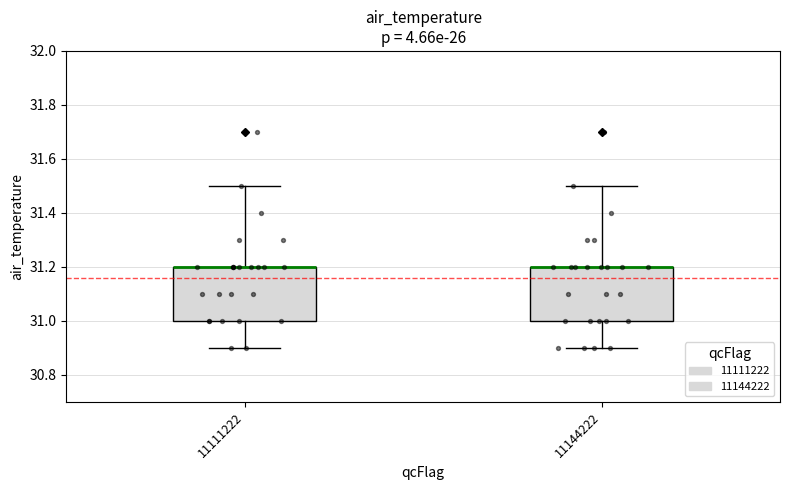

Reading left to right, read every box against the y-axis: the position of its median line, the range the box covers, and the ends of its whiskers. The values are not printed on the chart, so give them approximately, as read against the axis.

11111222: median 31.2 (drawn on the box's upper edge), box 31.0 to 31.2, whiskers 30.9 to 31.5
11144222: median 31.2 (drawn on the box's upper edge), box 31.0 to 31.2, whiskers 30.9 to 31.5